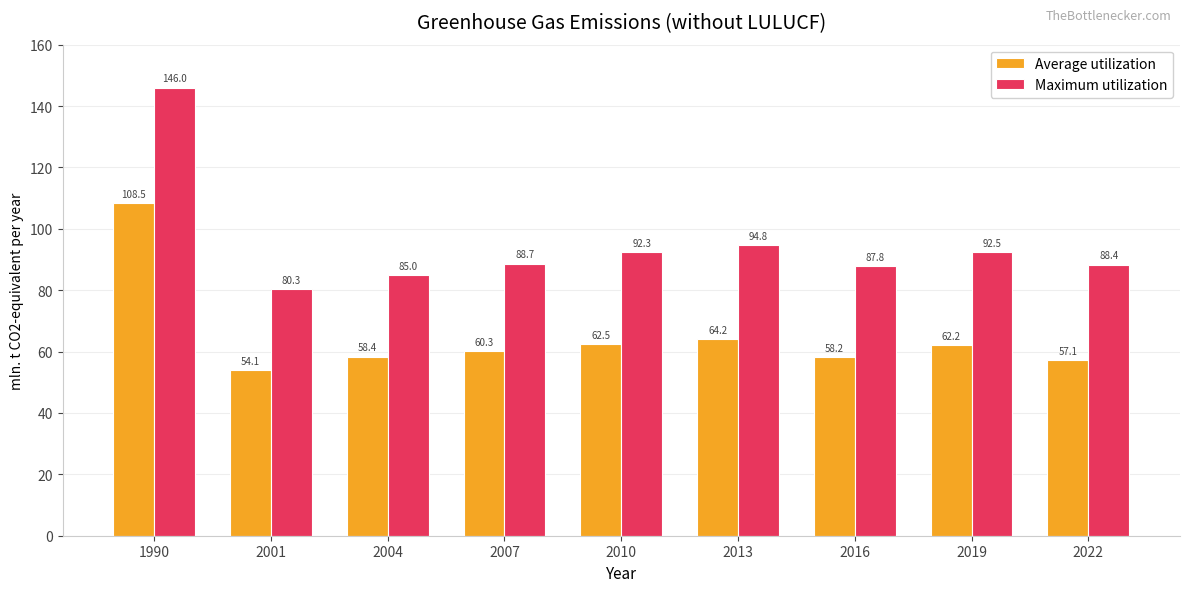

True or false: Maximum utilization has a value of 146.0 at 1990.

True